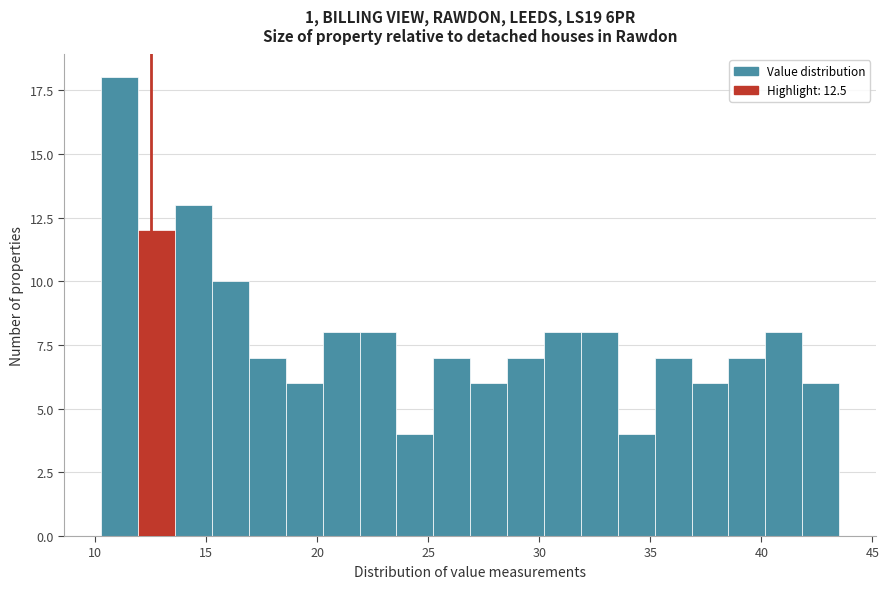

Read against the x-axis, roughly where is the centre of the tallest bar?

11.0